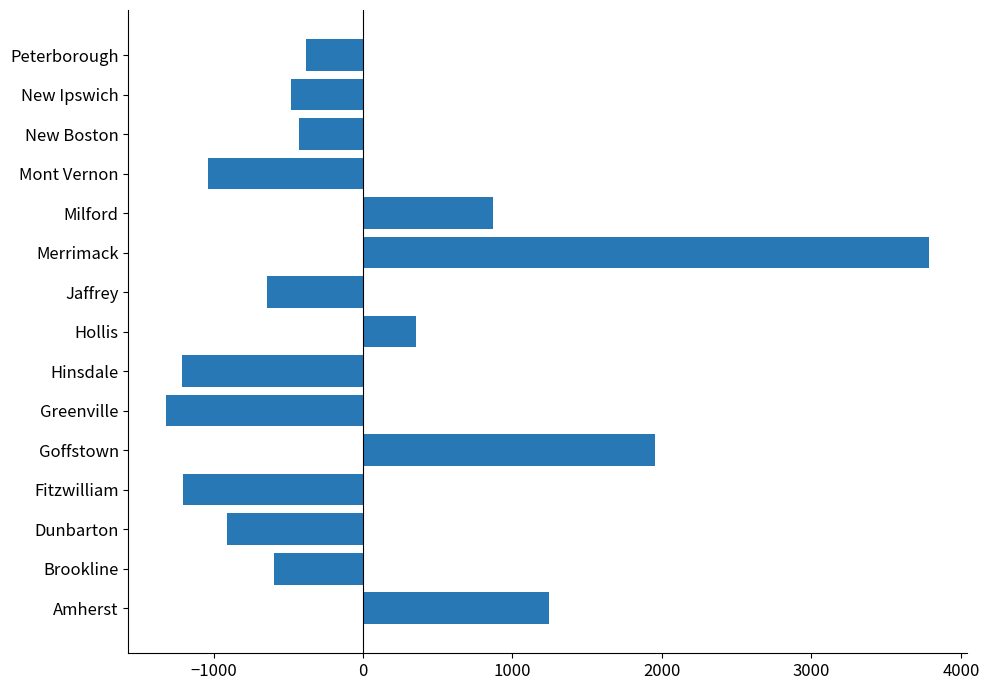

Between Brookline and Dunbarton, which is larger?

Brookline